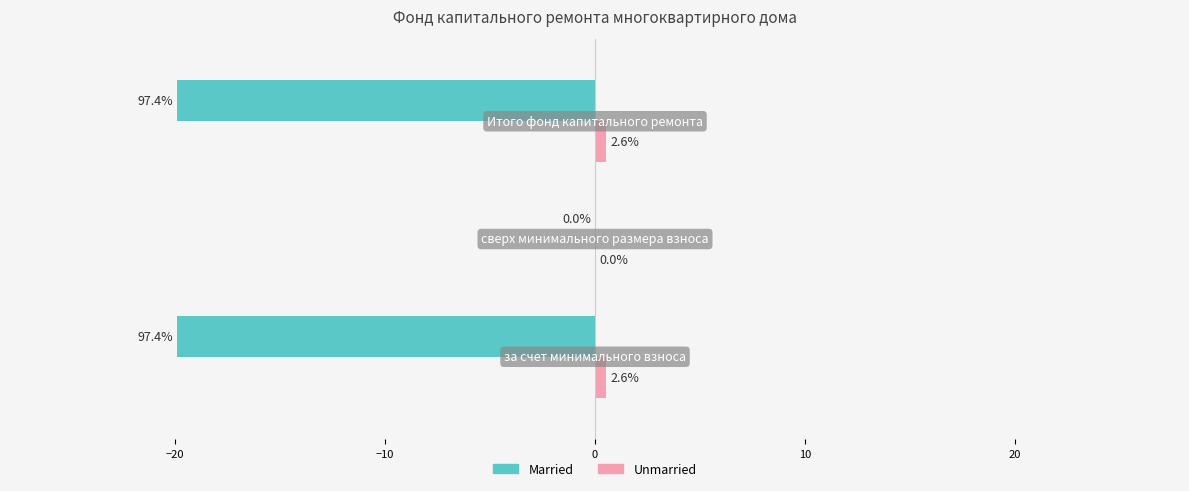

What is the maximum value for Unmarried?

0.5